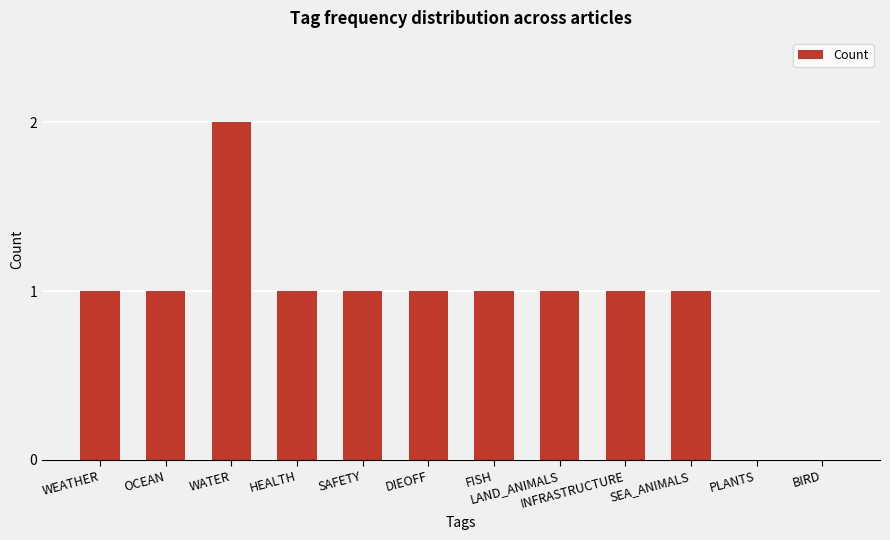

The value at HEALTH is 2. True or false?

False